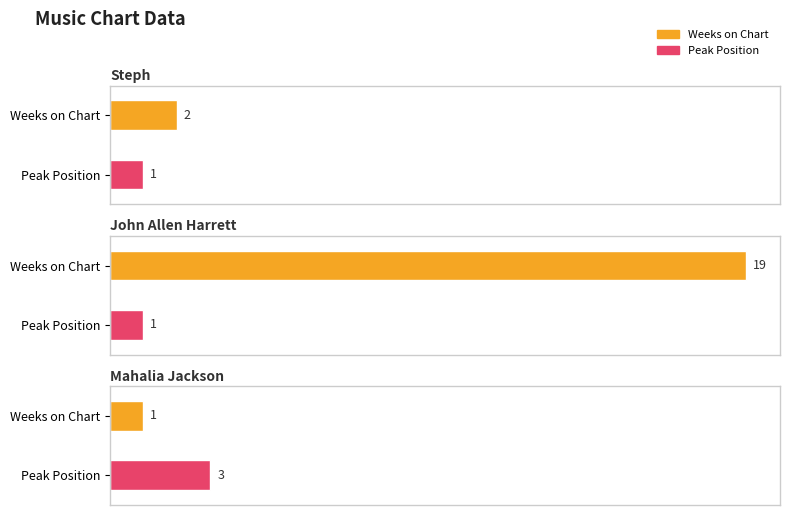

The Peak Position series shows 1 at Steph. True or false?

False